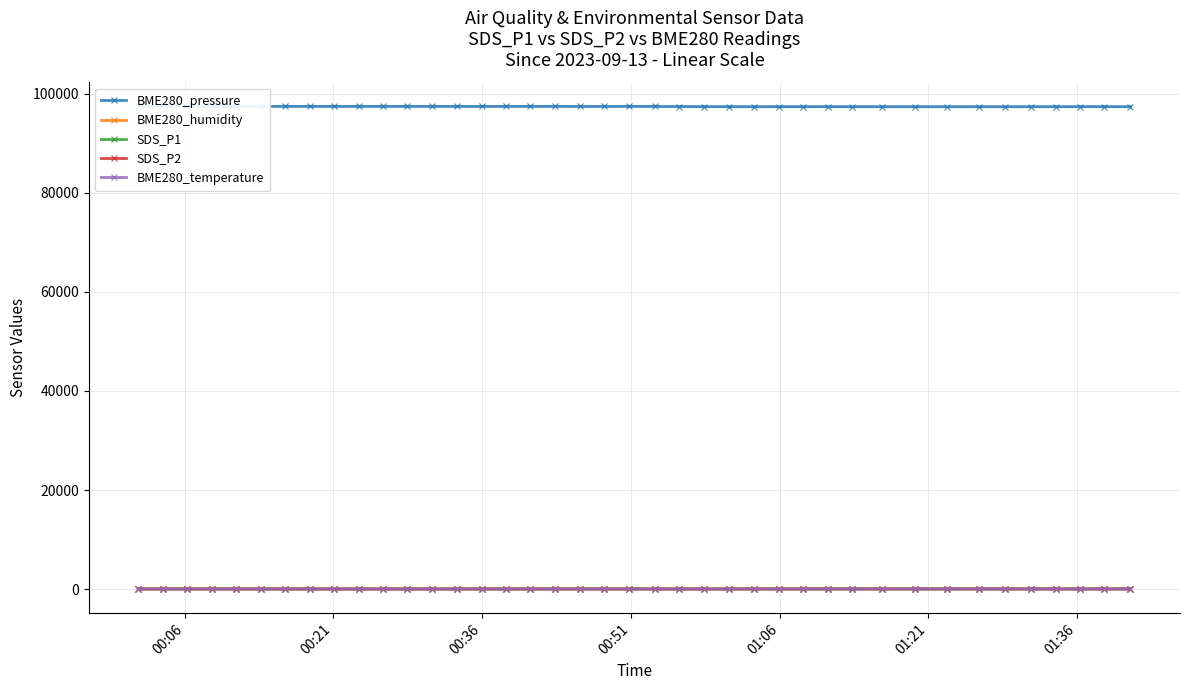

How many distinct data groups are displayed?

5